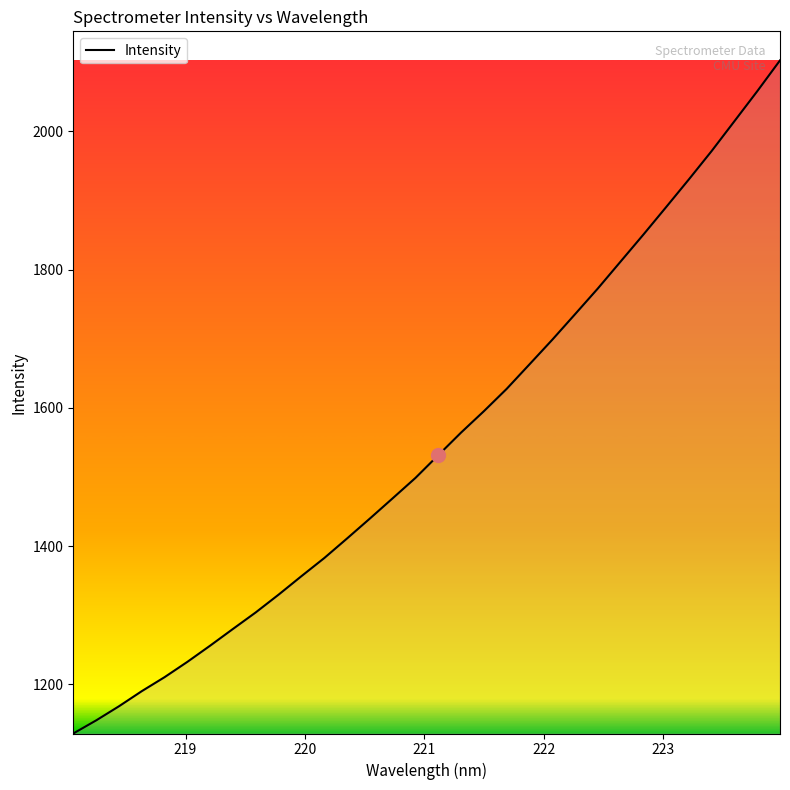

How many values are below 1531?

16